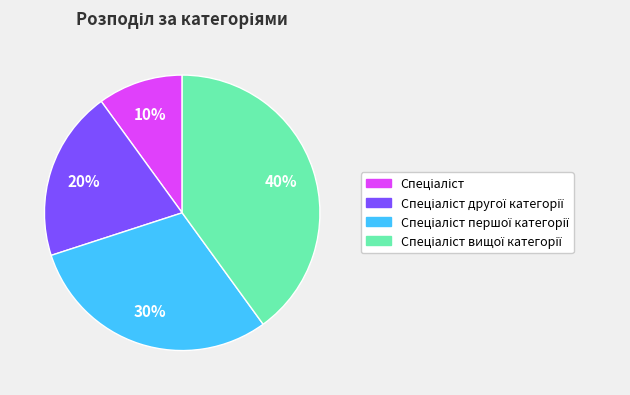

Is there a majority slice in this chart?

No